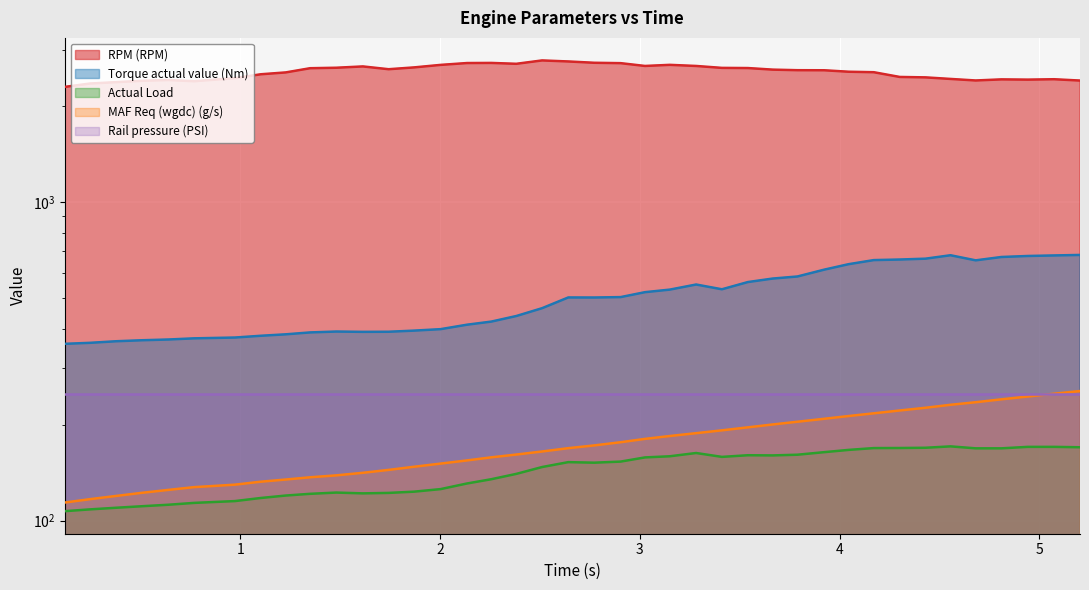

How many data points does each series have?

40